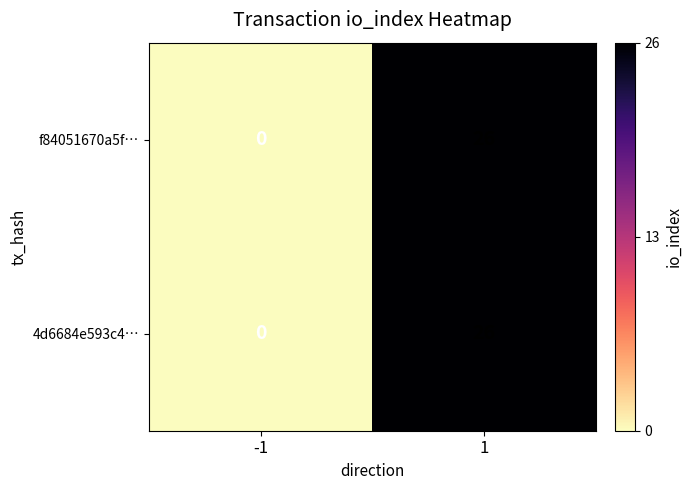

The value of 4d6684e593c4… at 1 is 26. True or false?

True